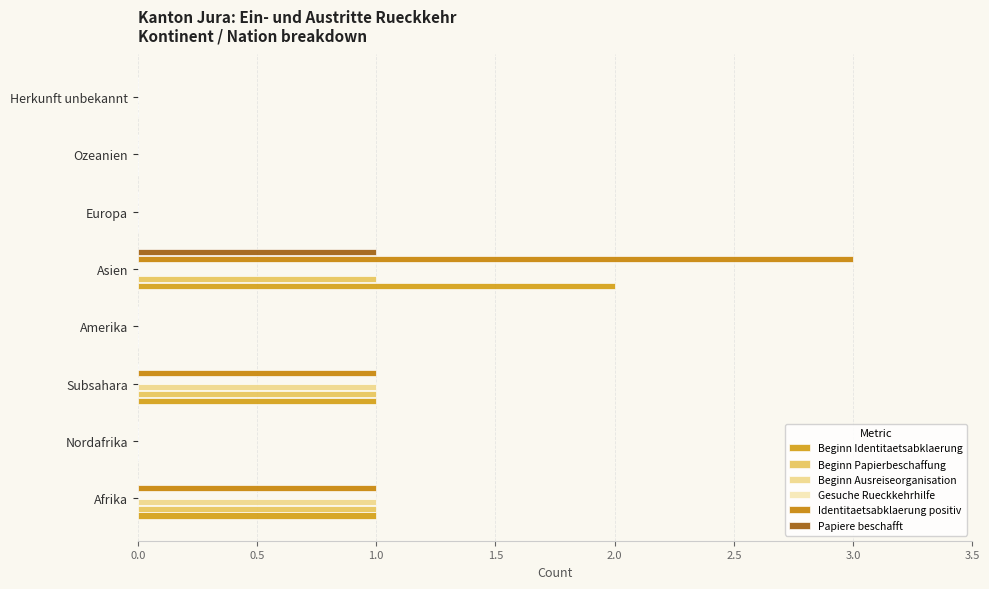

What is the sum of all Beginn Identitaetsabklaerung values?

4.0